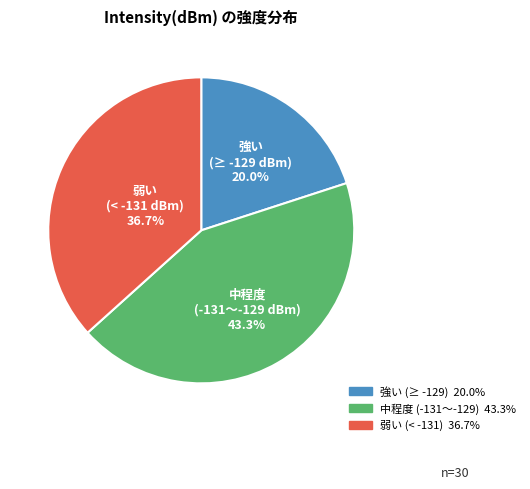

Does any single category account for the majority?

No